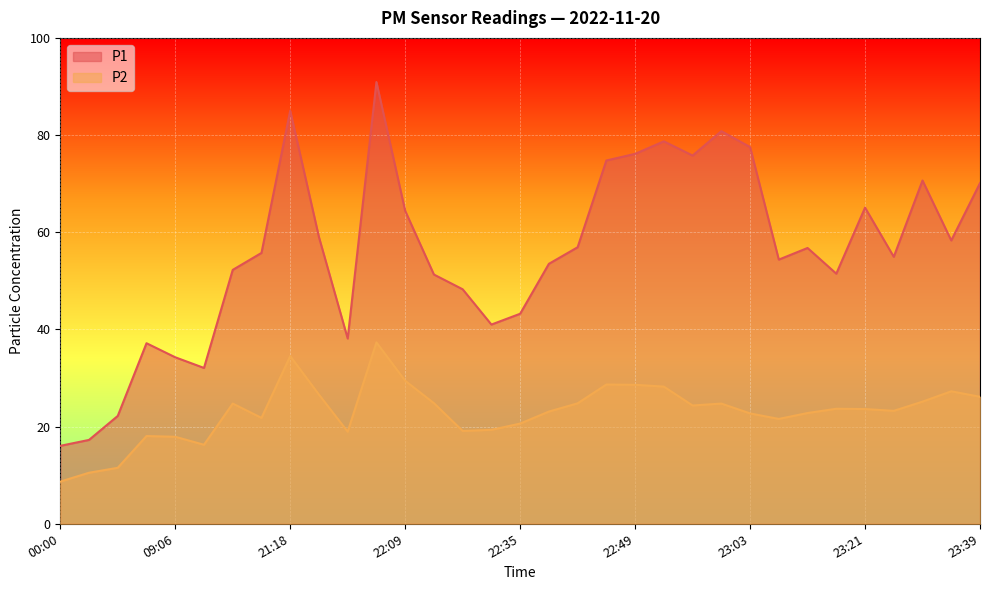

What are all the series names shown in the legend?

P1, P2